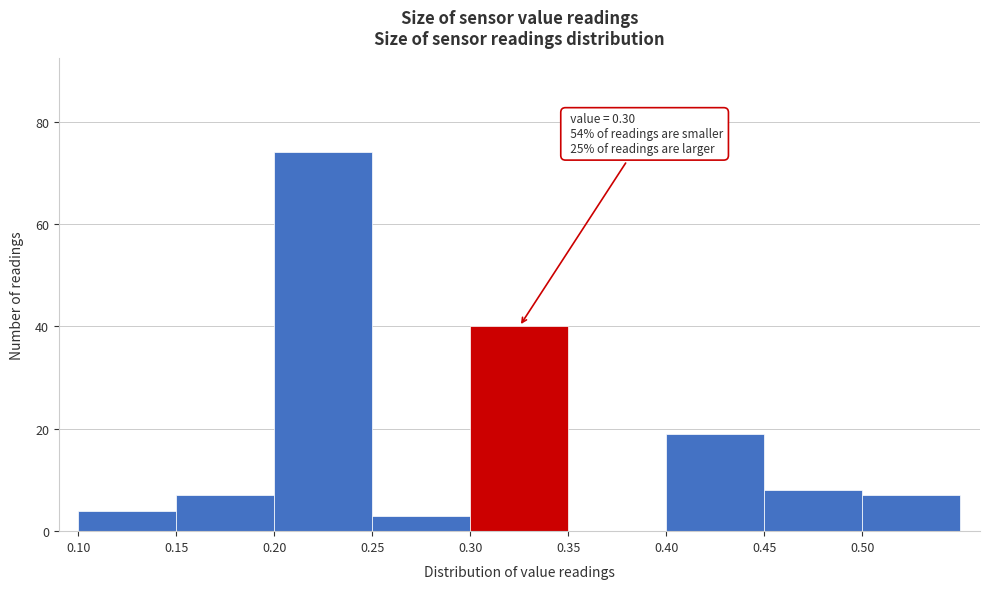

Which range on the x-axis has the tallest bar?

0.20 to 0.25